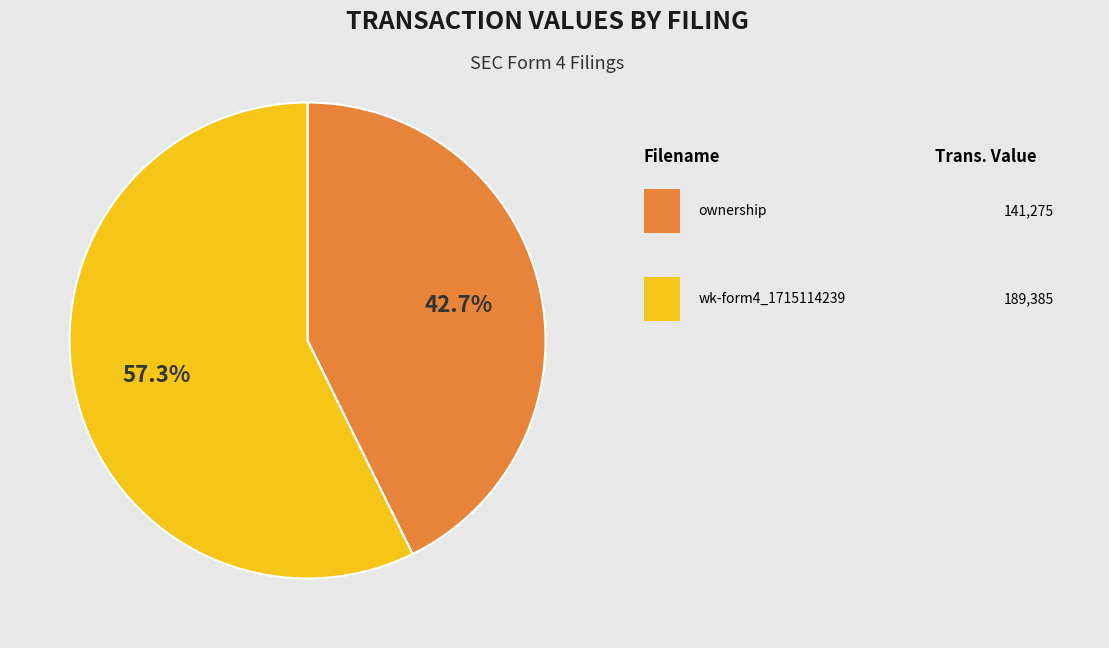

Does any single category account for the majority?

Yes